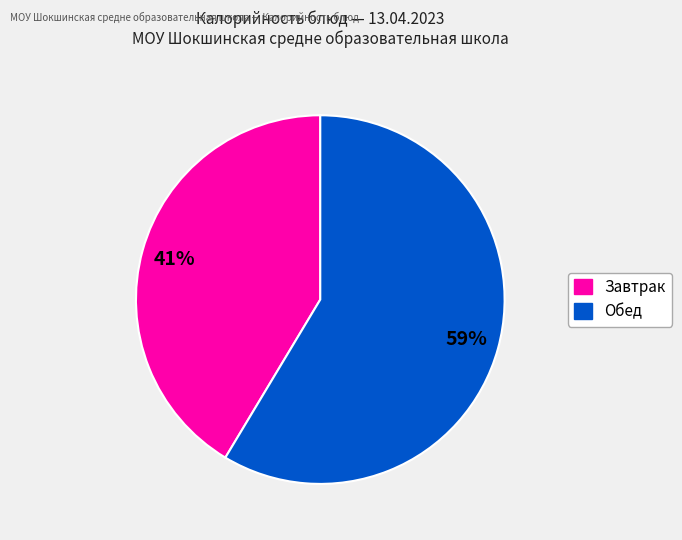

Does any single category account for the majority?

Yes